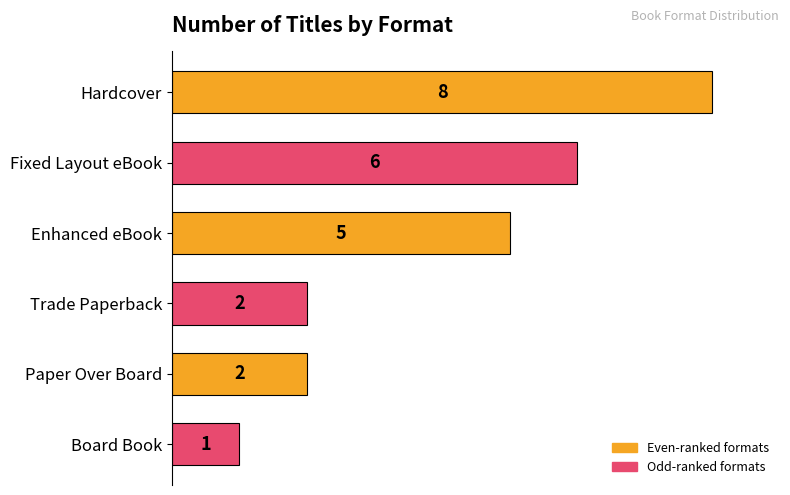

What is the sum of all values?

24